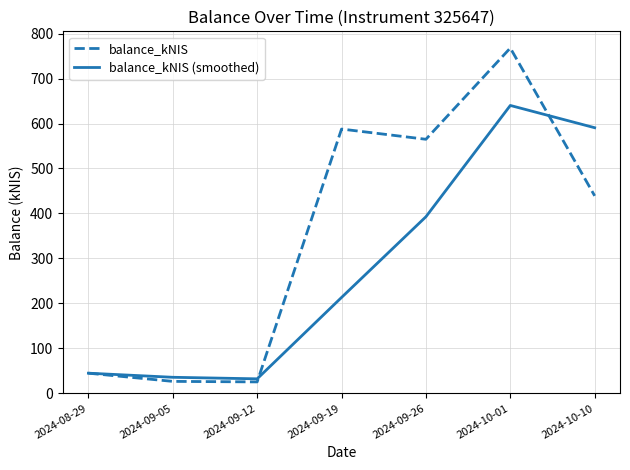

True or false: balance_kNIS (smoothed) and balance_kNIS intersect in this chart.

True